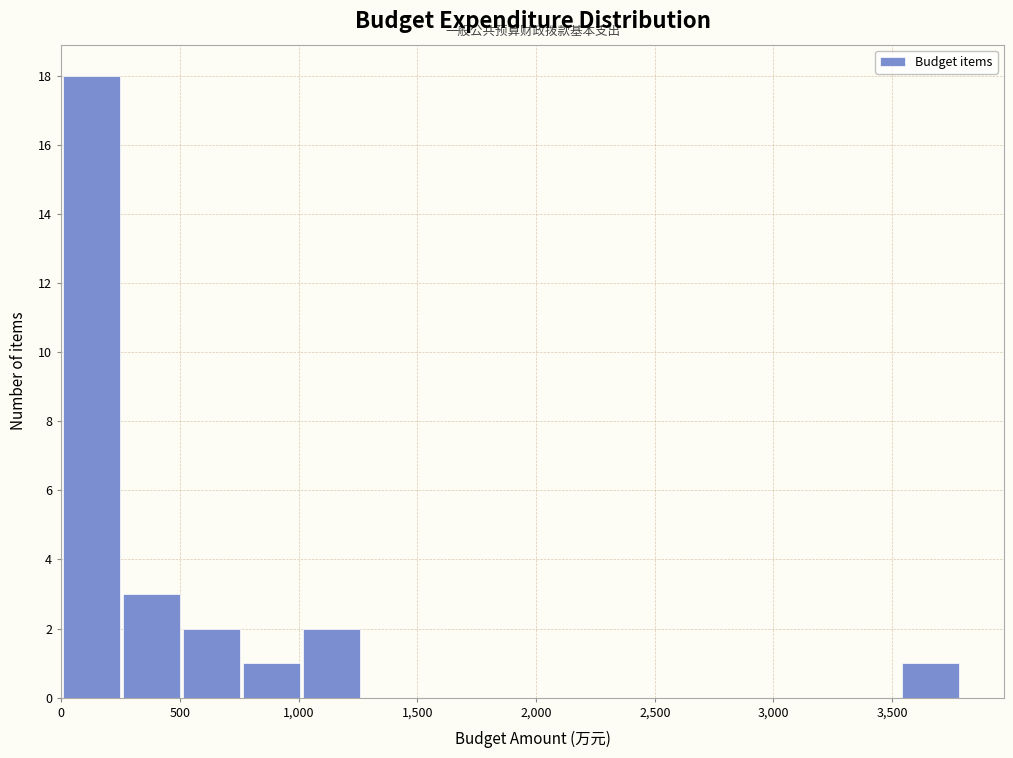

How tall is the bar that spans 750 to 1000 on the x-axis? Neither the bar edges nor the heights are printed on the chart, so give them approximately, as read against the axes.

1